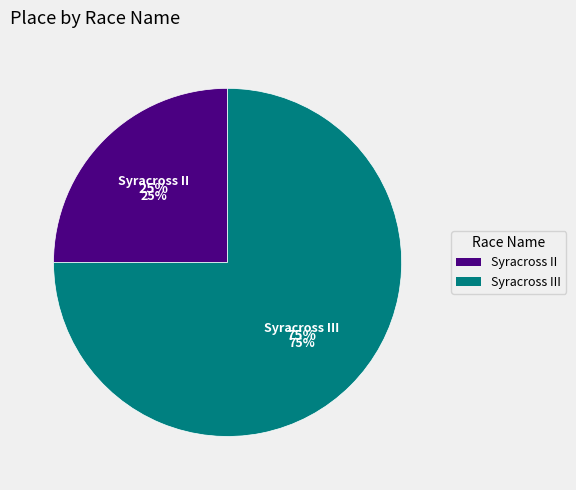

Rank the categories by value from lowest to highest.

Syracross II, Syracross III